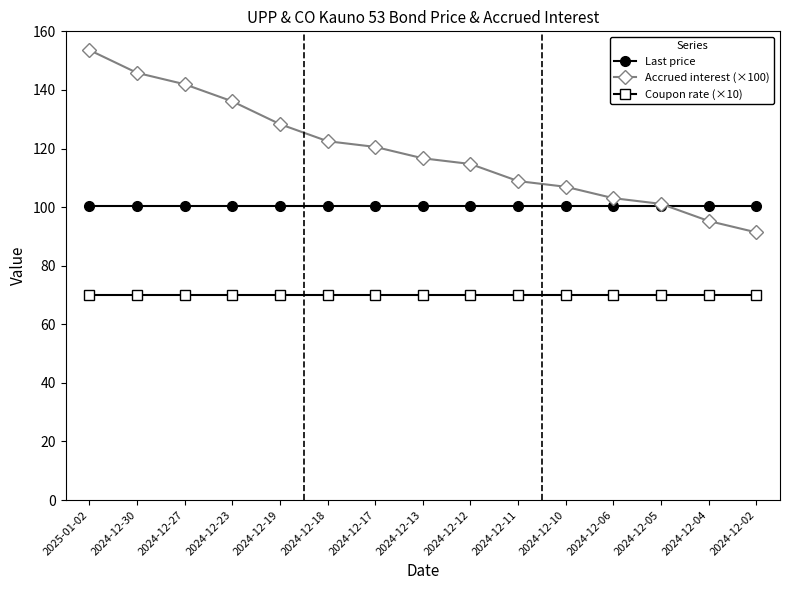

What is the label of the 1st point from the right?

2024-12-02